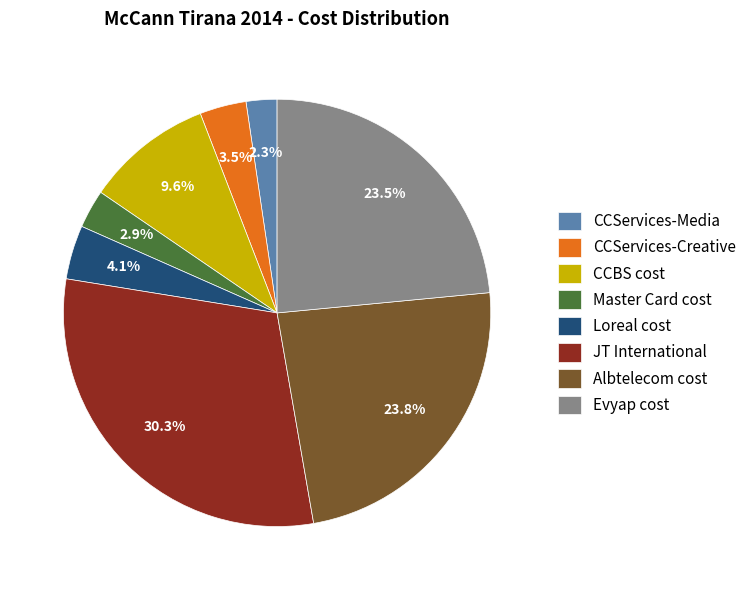

True or false: Loreal cost accounts for 9% of the total.

False